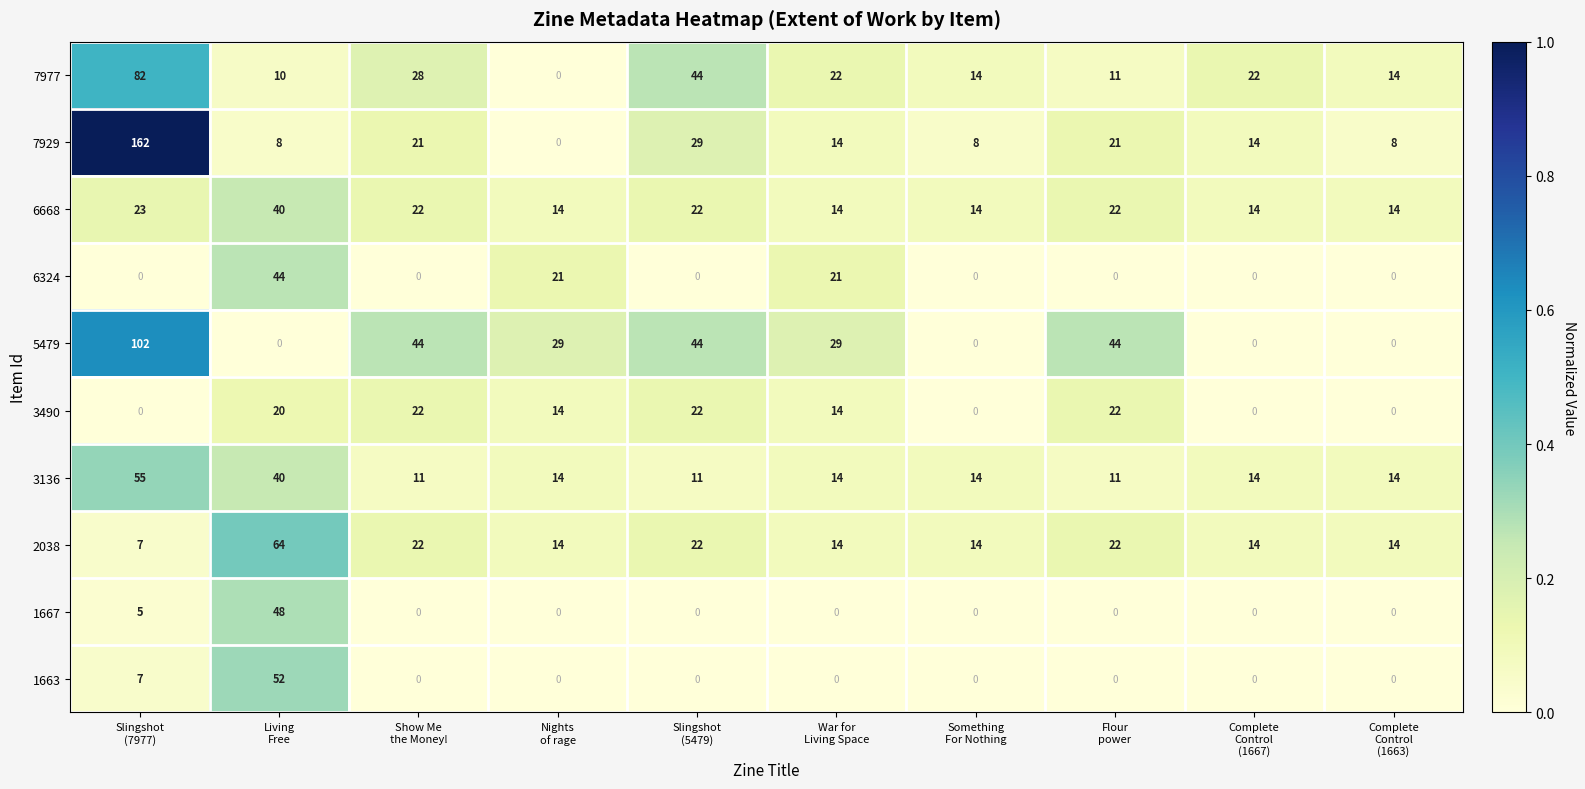

What is the average value of the 5479 series?

29